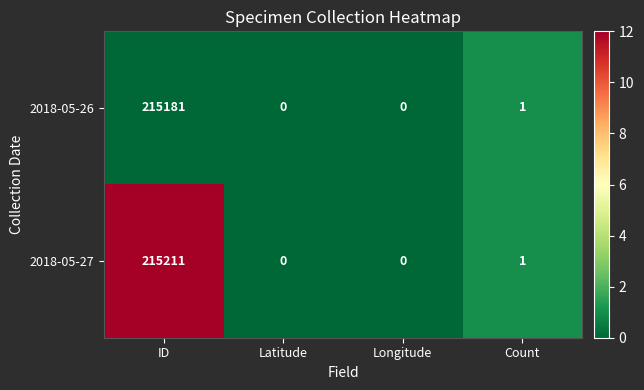

Is it true that 2018-05-27 equals 0 at Longitude?

True